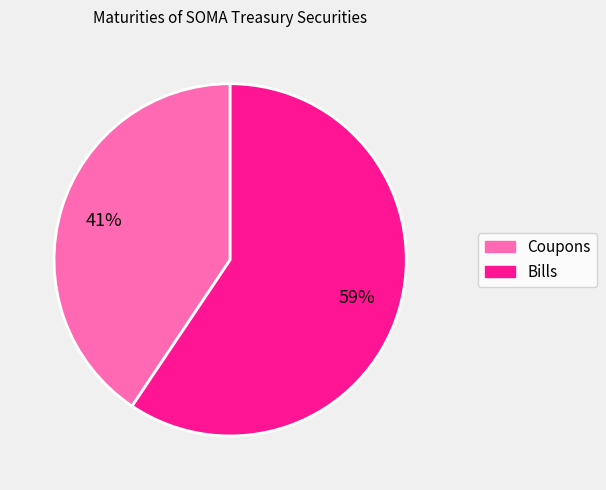

To the nearest percent, what is the average slice percentage?

50%